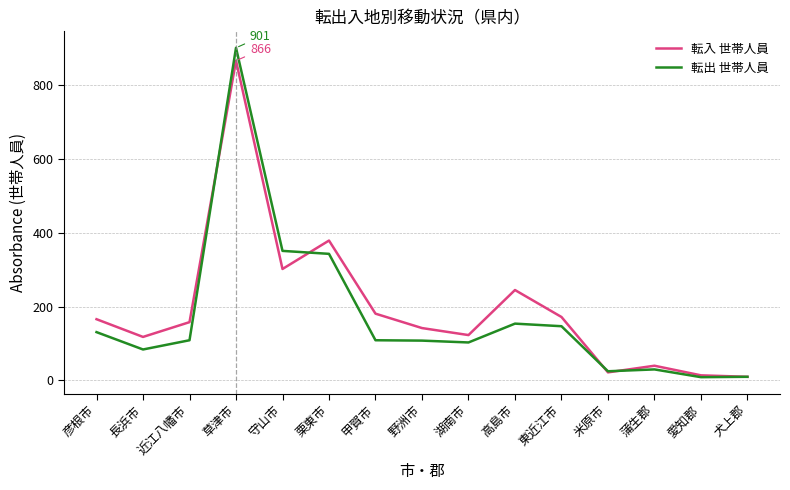

True or false: 転出 世帯人員 has a value of 131 at 彦根市.

True